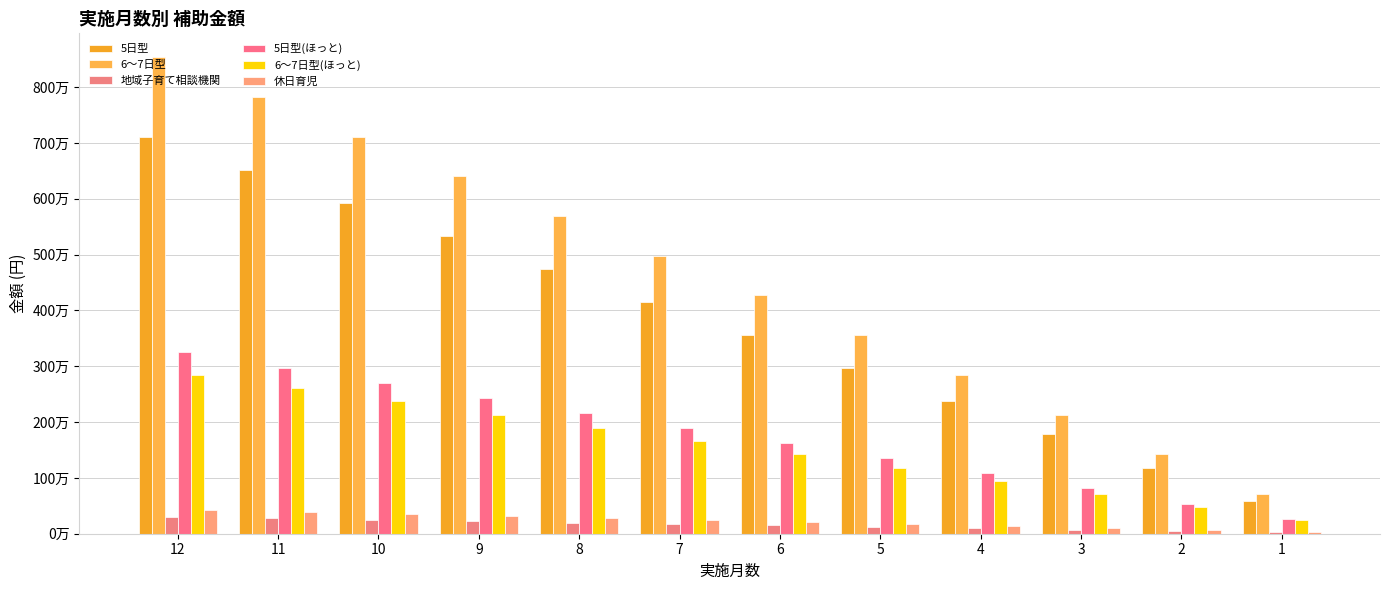

What are all the series names shown in the legend?

5日型, 6～7日型, 地域子育て相談機関, 5日型(ほっと), 6～7日型(ほっと), 休日育児